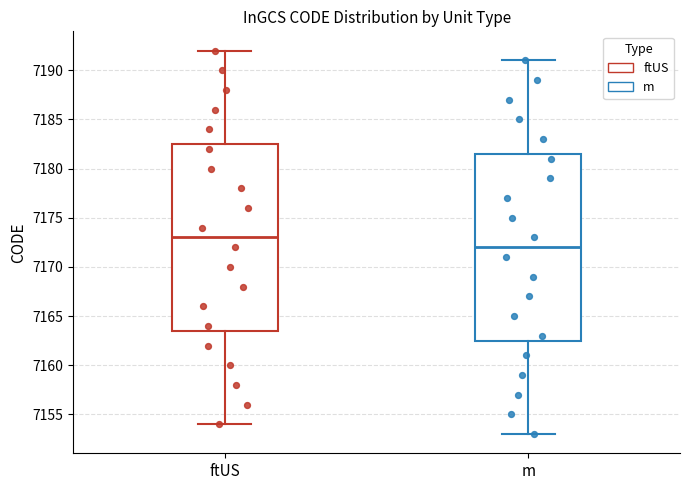

Reading left to right, transcribe this box plot: for each box, give where its median line is, the range the box spans, and where its two whiskers end, as read against the y-axis. The values are not printed on the chart, so give them approximately, as read against the axis.

ftUS: median 7173.0, box 7163.5 to 7182.5, whiskers 7154.0 to 7192.0
m: median 7172.0, box 7162.5 to 7181.5, whiskers 7153.0 to 7191.0